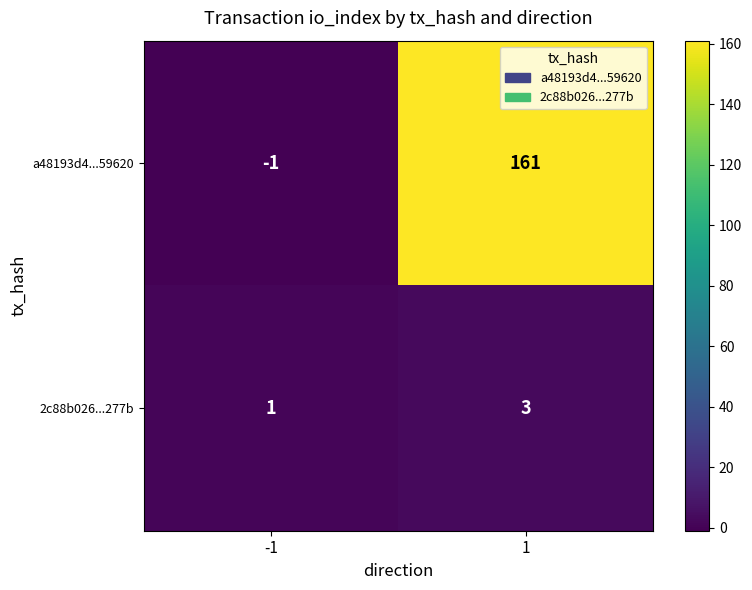

What is the greatest value displayed?

161